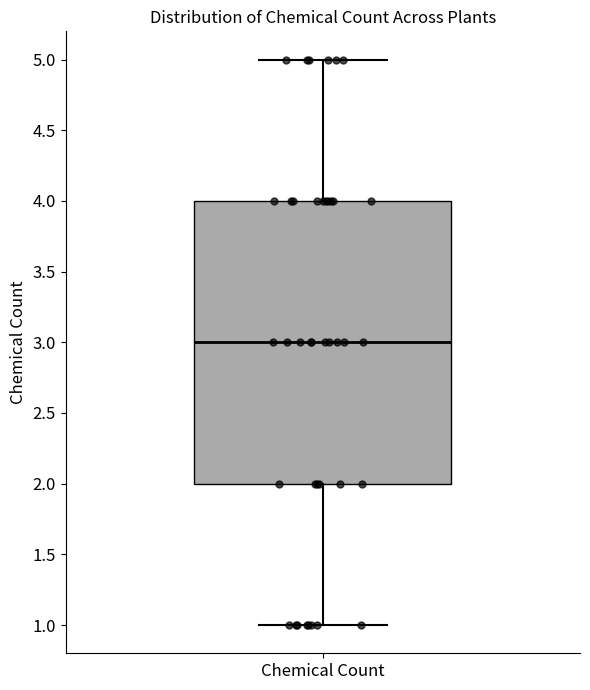

Transcribe this box plot: give where the median line is, the range the box spans, and where the two whiskers end, as read against the y-axis. The values are not printed on the chart, so give them approximately, as read against the axis.

median 3, box 2 to 4, whiskers 1 to 5